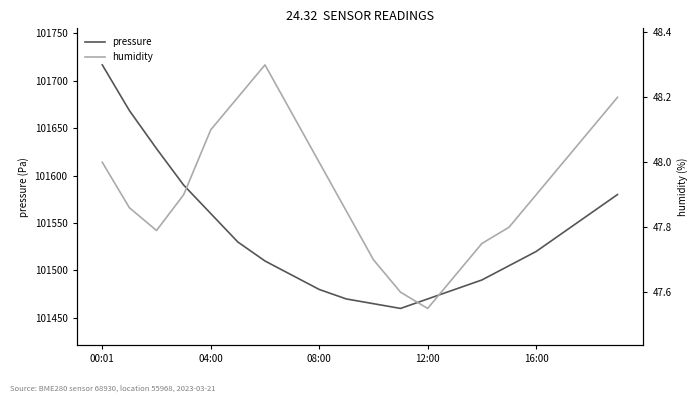

The pressure series shows 101480.0 at 08:00. True or false?

True